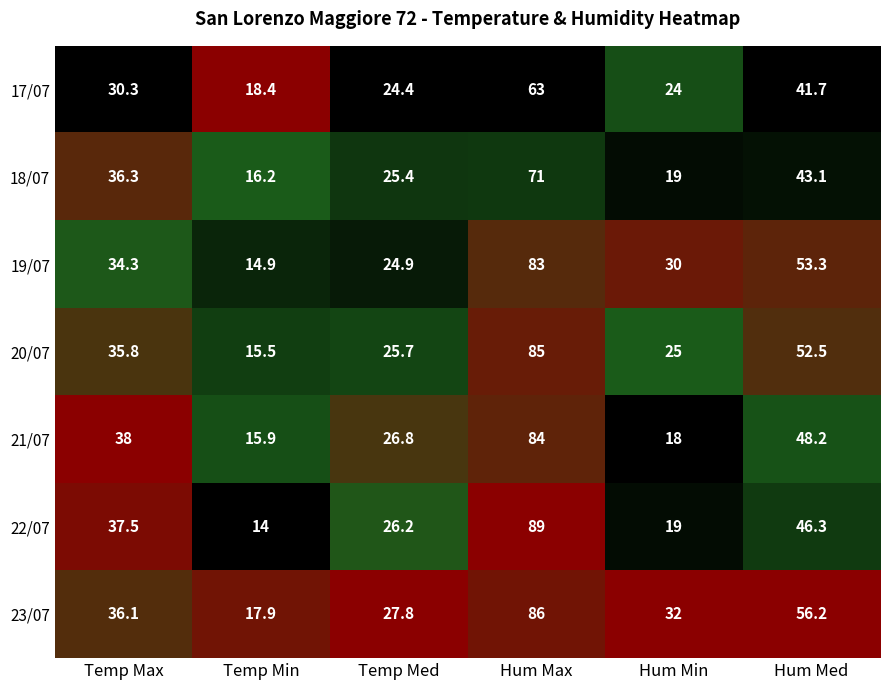

What is the difference between the maximum and minimum values in the 21/07 series?

68.1